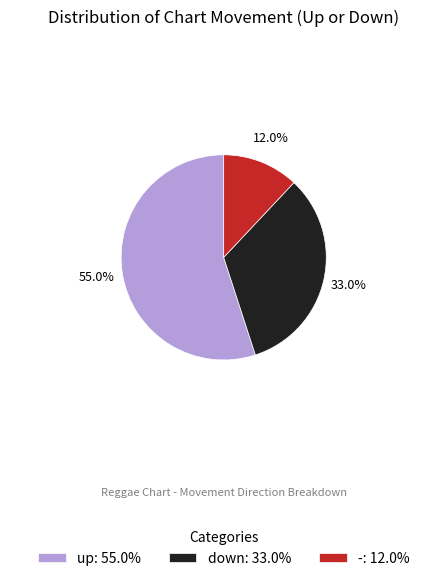

What is the largest slice in the pie chart?

up